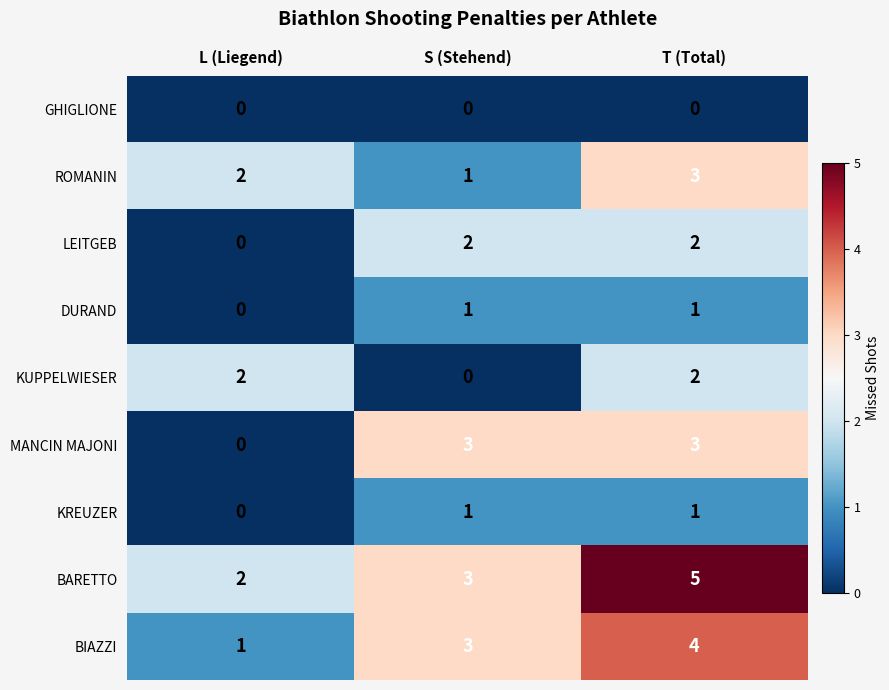

List the labels in order of BIAZZI value, smallest first.

L (Liegend), S (Stehend), T (Total)